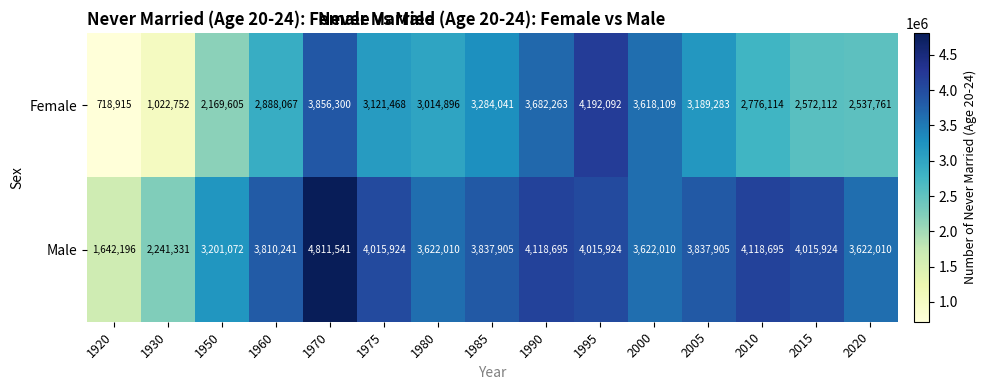

Where does the Male series first go above 3837905?

1970